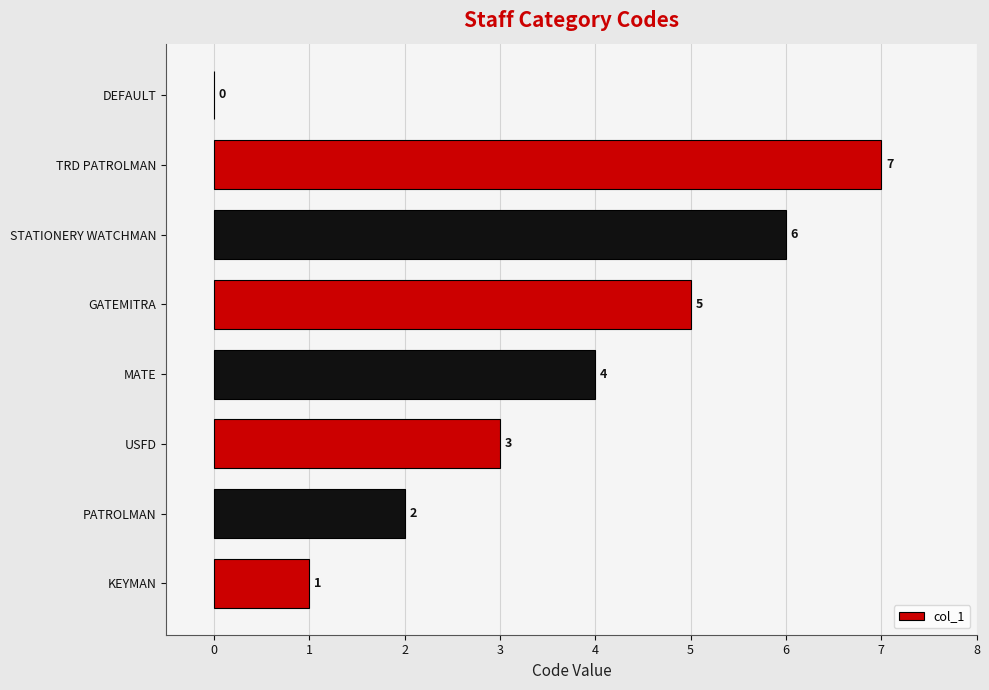

At which label is the value closest to 3?

USFD